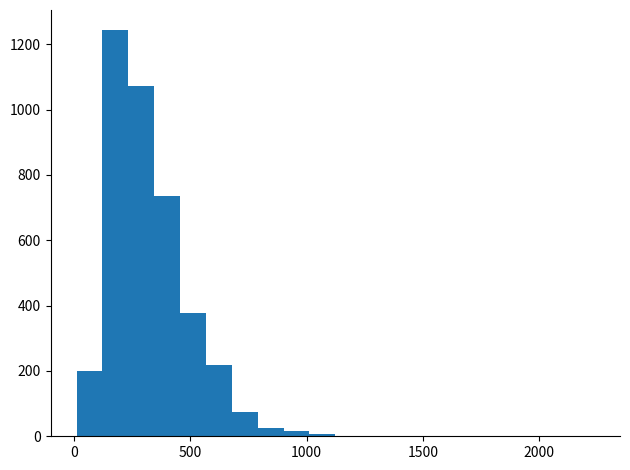

Read against the x-axis, roughly where is the centre of the tallest bar?

200